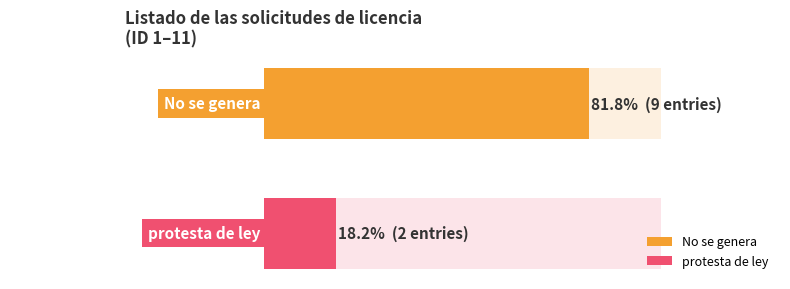

What is the greatest value displayed?

9